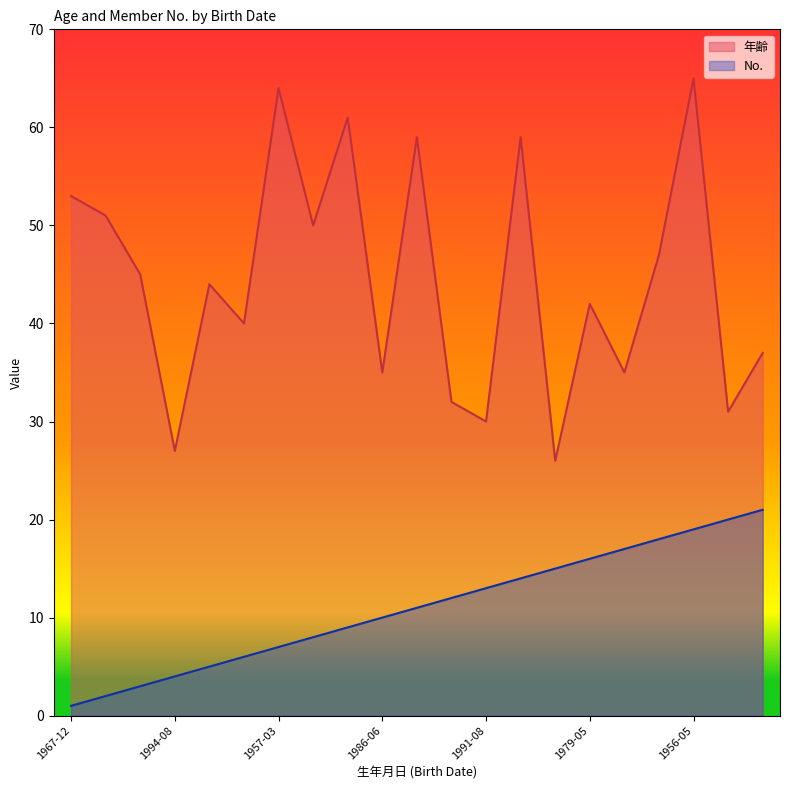

What is the label of the 14th point from the right?

1971-08-01